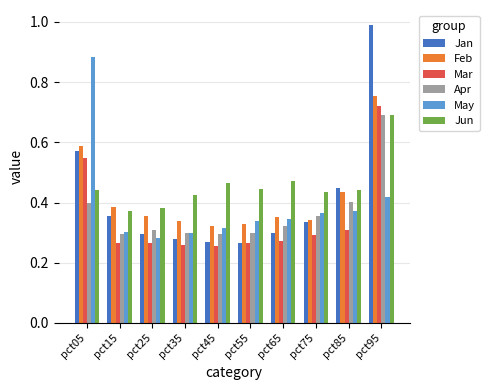

What is the maximum value shown in the chart?

1.0